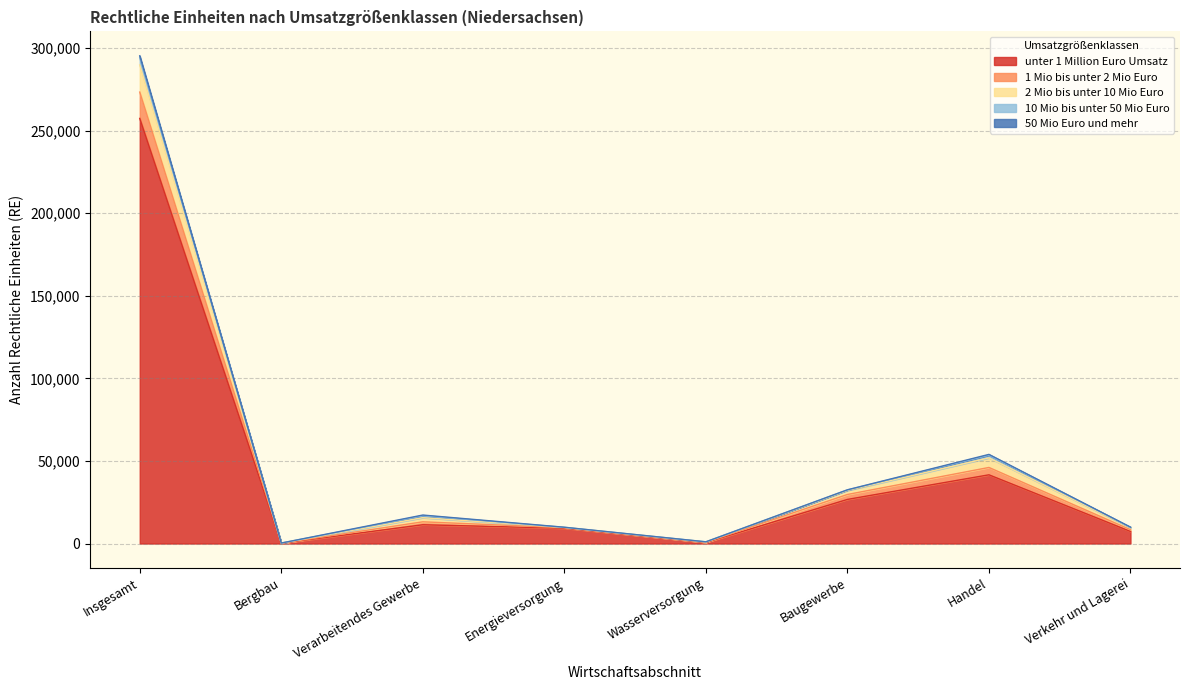

What is the maximum value shown in the chart?

295258